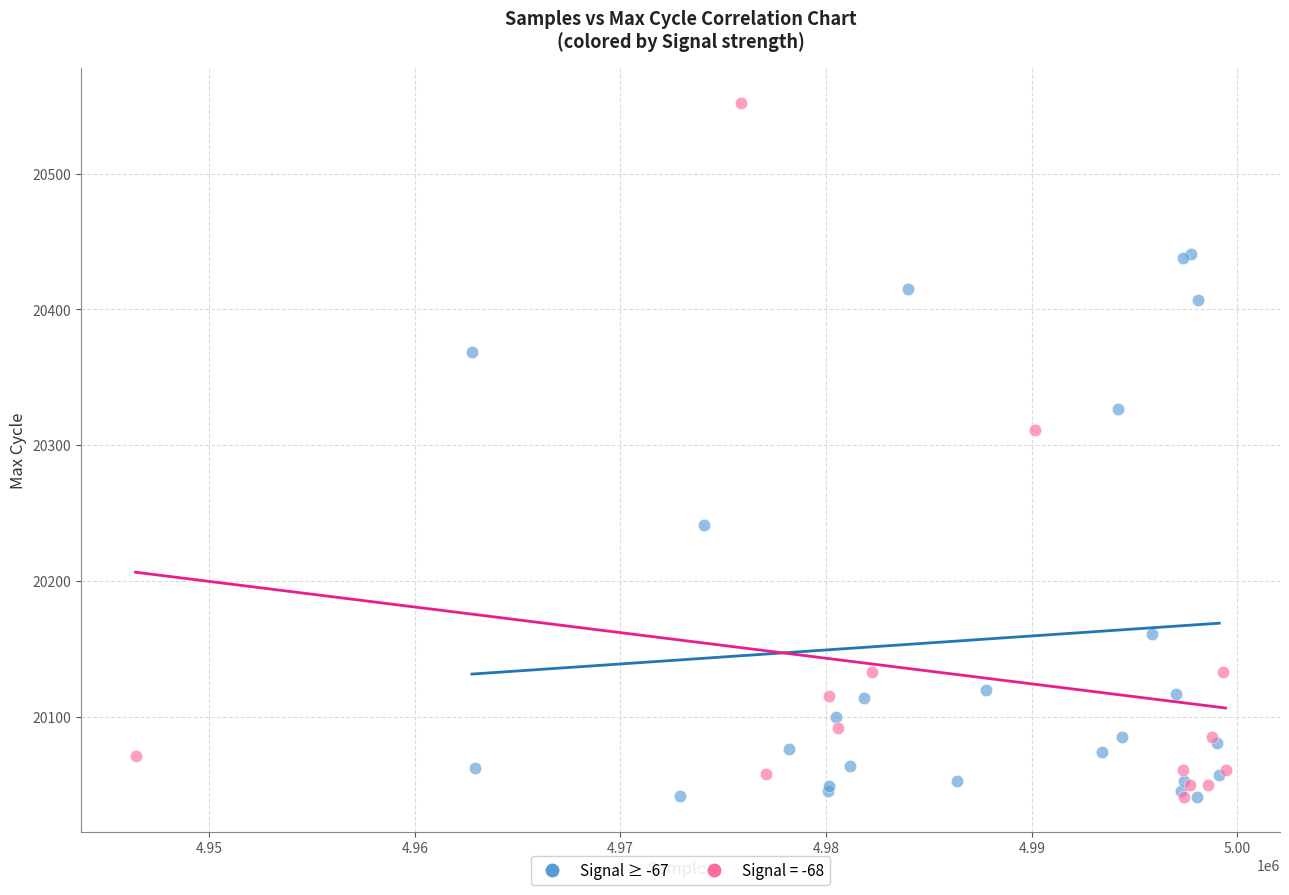

Which series has the widest spread of Y values?

Signal = -68